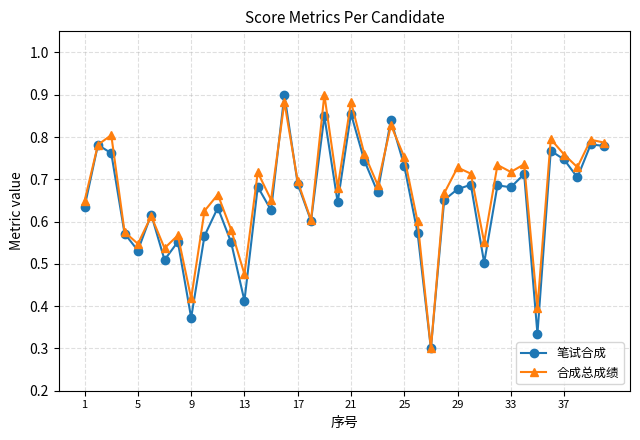

True or false: 笔试合成 has more than 2 interior local peaks.

True